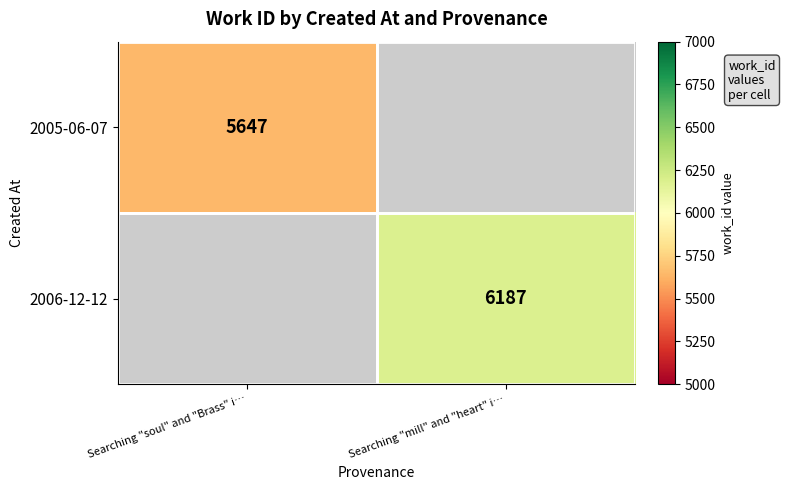

True or false: 2005-06-07 has a value of 2890.9 at Searching "soul" and "Brass" i….

False